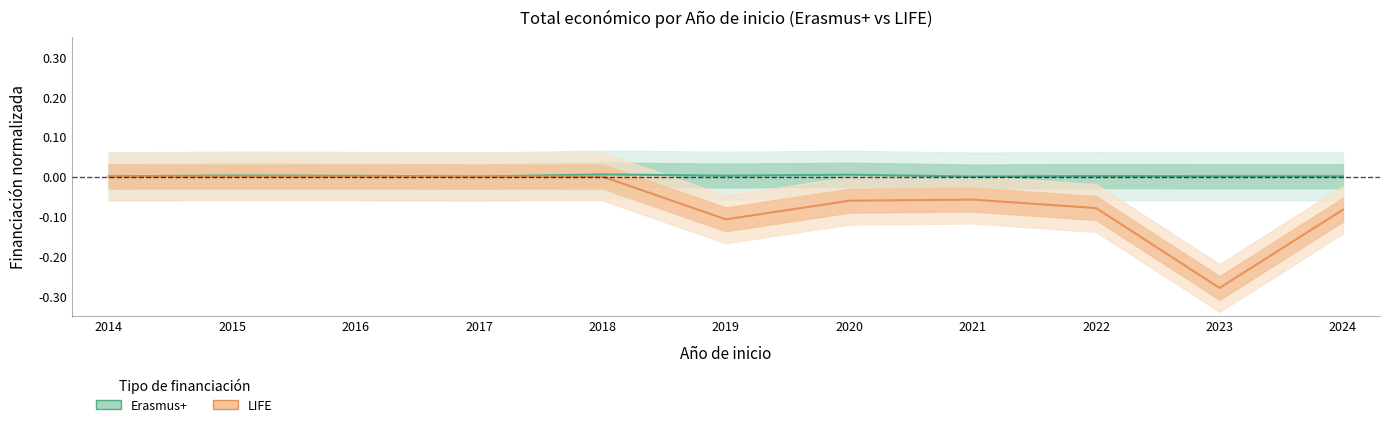

Reading right to left, what are all the values shown in this chart?

Erasmus+: 2024=0.0	2023=0.0	2022=0.0	2021=0.0	2020=0.0	2019=0.0	2018=0.0	2017=0.0	2016=0.0	2015=0.0	2014=0.0
LIFE: 2024=-0.1	2023=-0.3	2022=-0.1	2021=-0.1	2020=-0.1	2019=-0.1	2018=-0.0	2017=-0.0	2016=-0.0	2015=-0.0	2014=-0.0